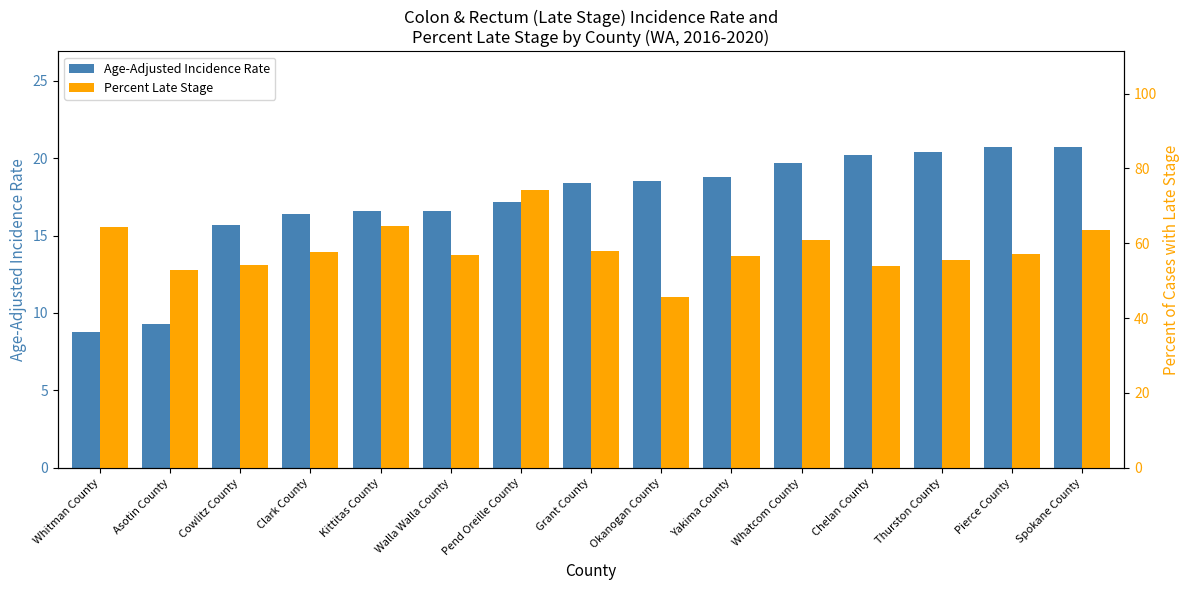

Does the chart contain stacked bars?

No